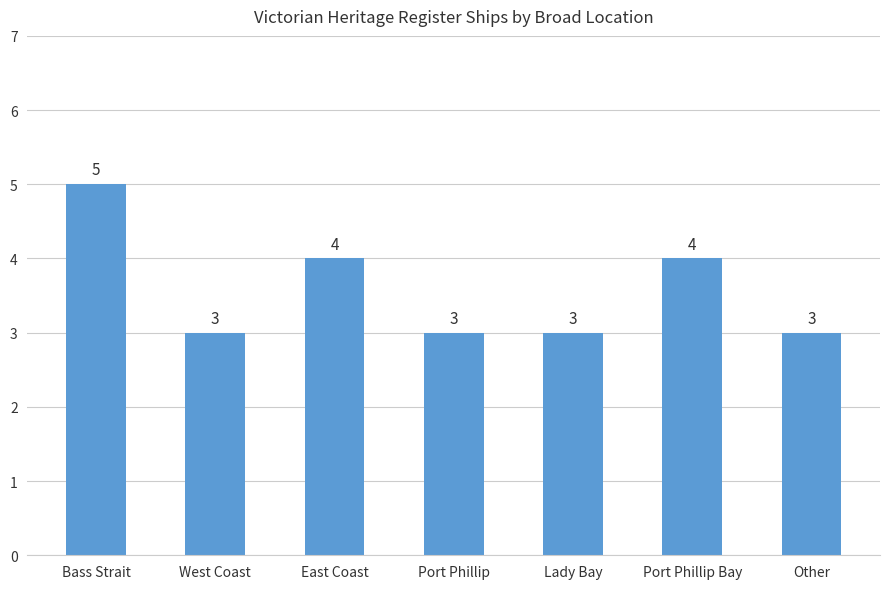

What is the label of the 2nd bar from the left?

West Coast